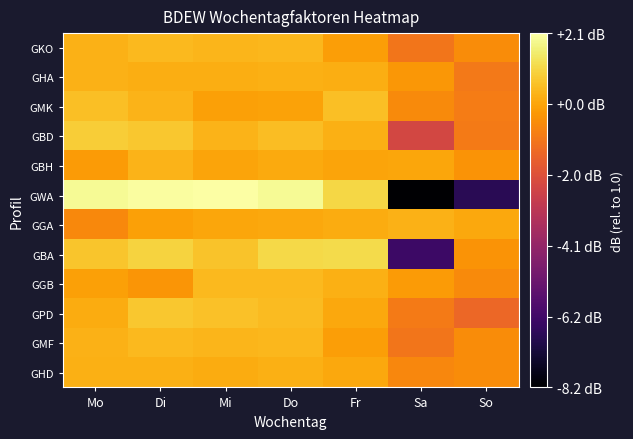

Which series has the largest range (max minus min)?

GWA